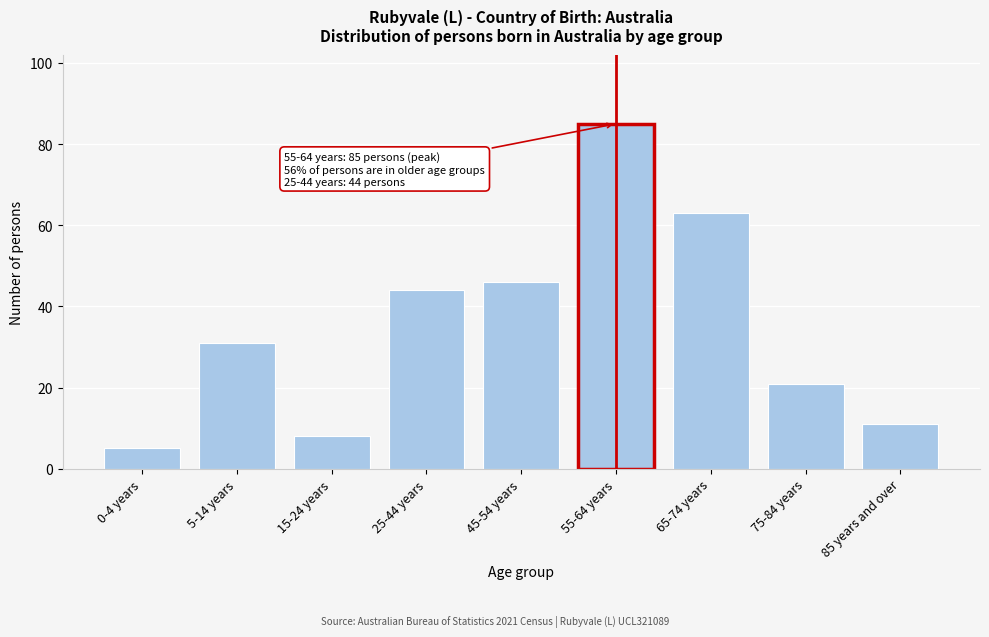

Reading right to left, list all the values displayed in this chart.

11	21	63	85	46	44	8	31	5